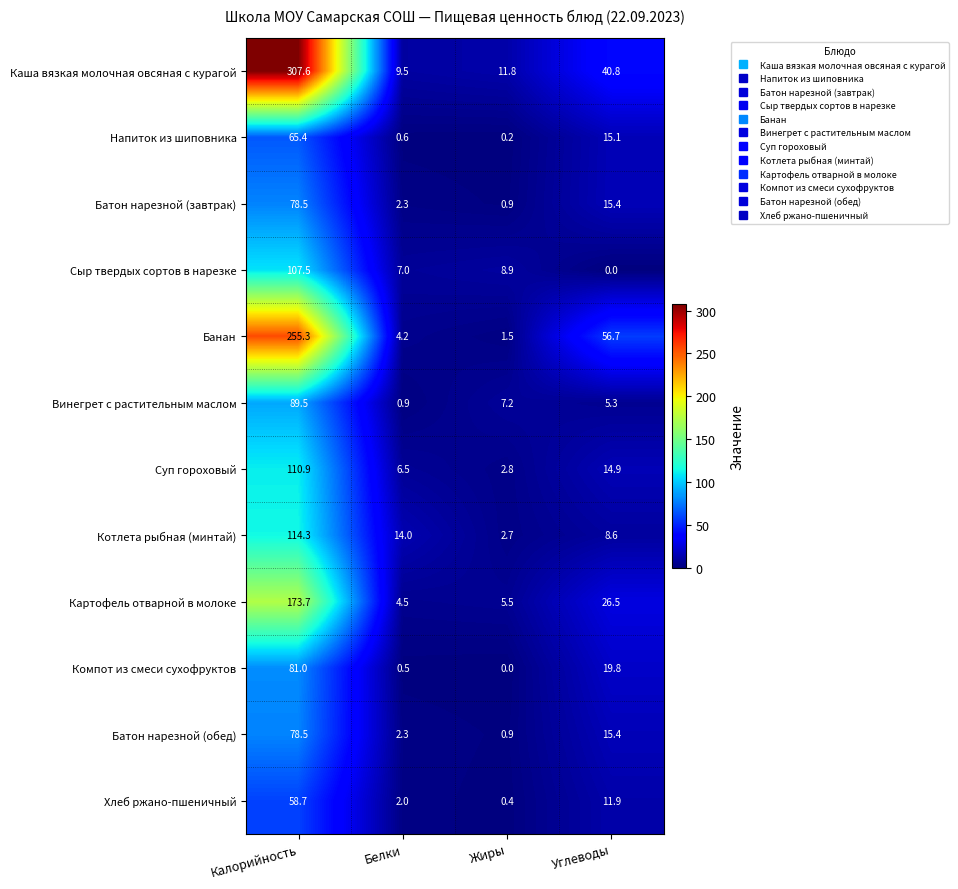

What is the sum of all Каша вязкая молочная овсяная с курагой values?

369.7